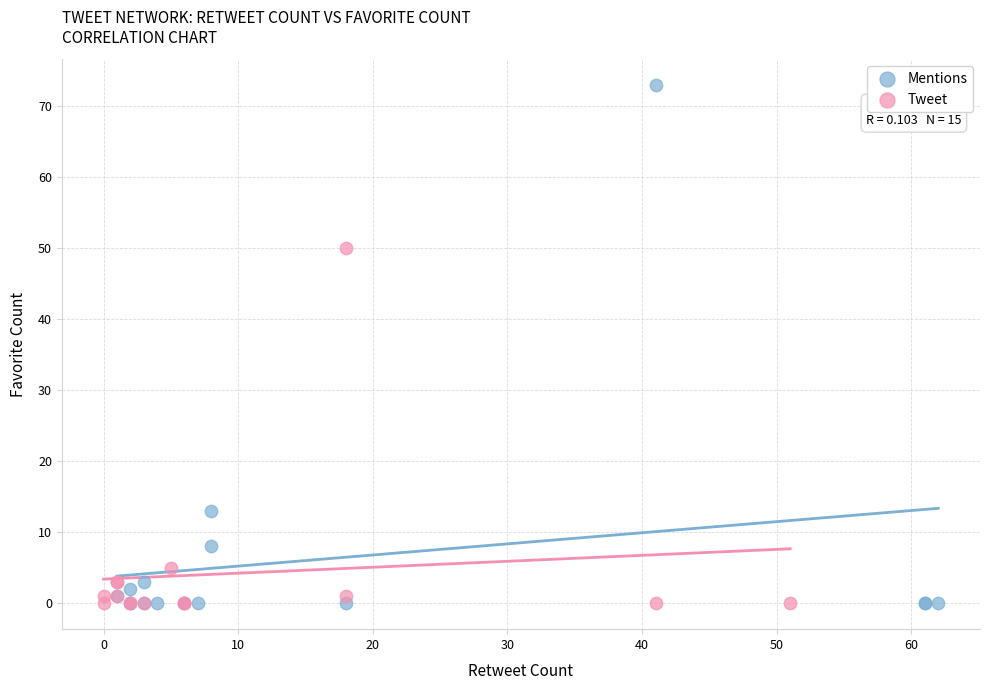

Which series has the largest Y range (max minus min)?

Mentions